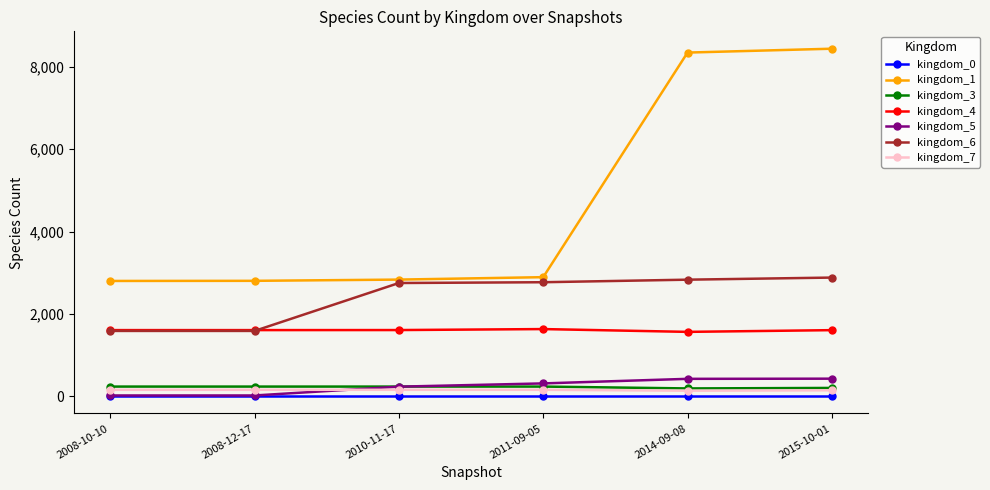

What position from the left is 2008-12-17?

2